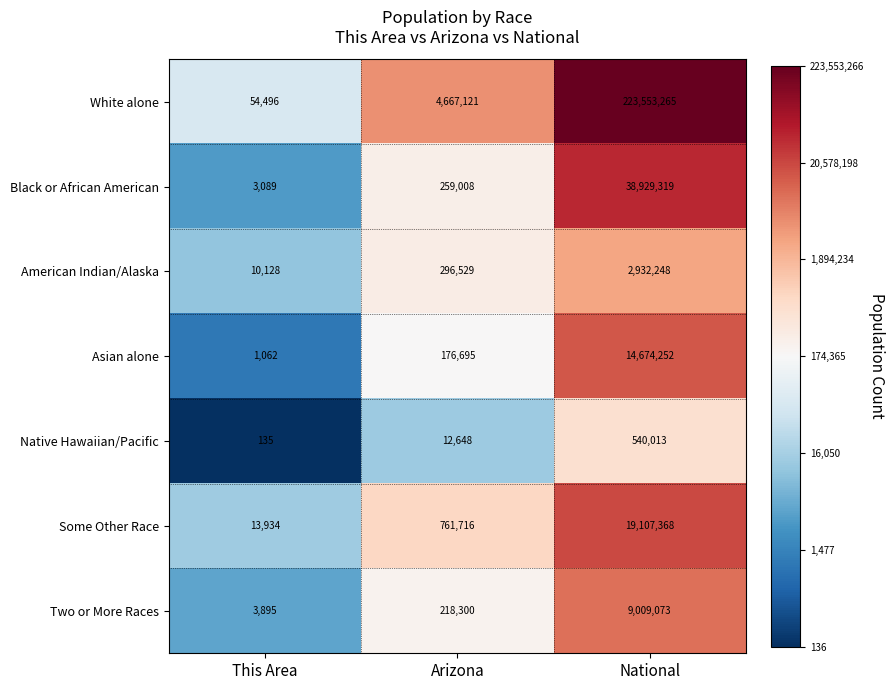

Which series has the largest total across all categories?

White alone